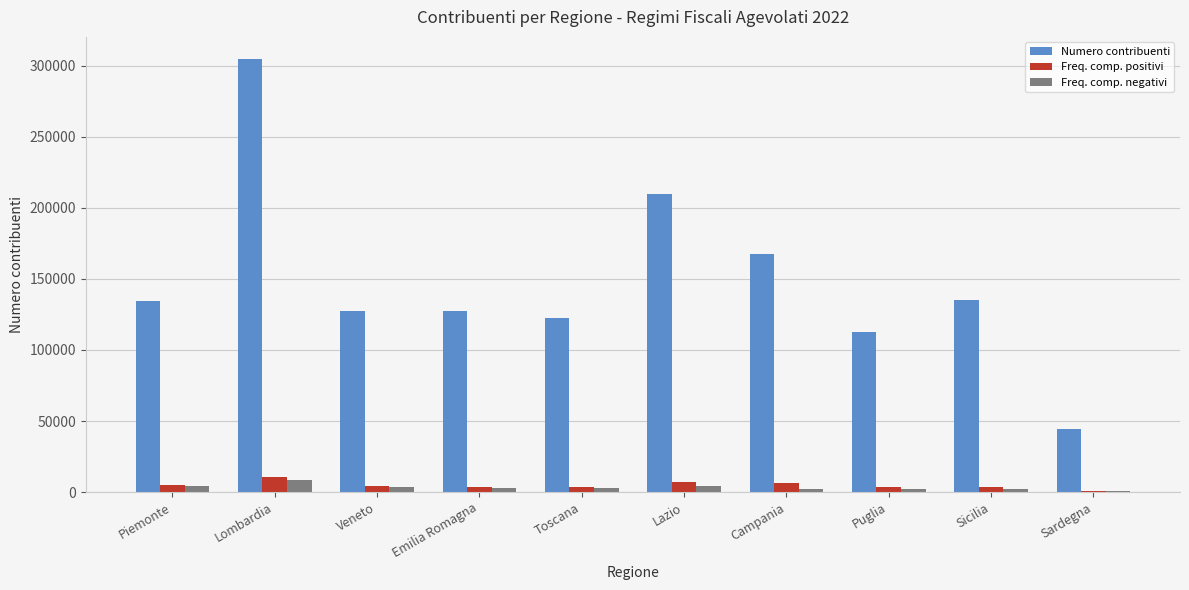

Is it true that Numero contribuenti equals 127739 at Veneto?

True